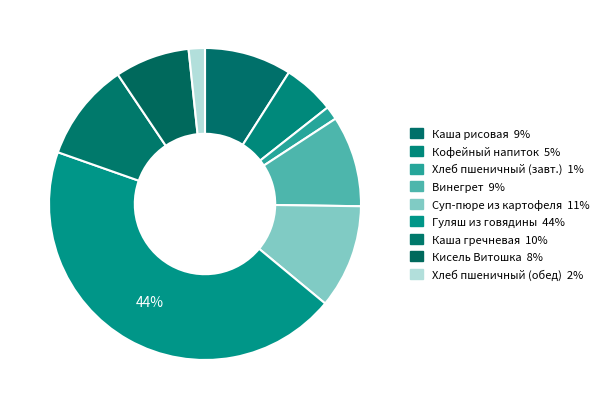

Count the number of slices in the pie.

9